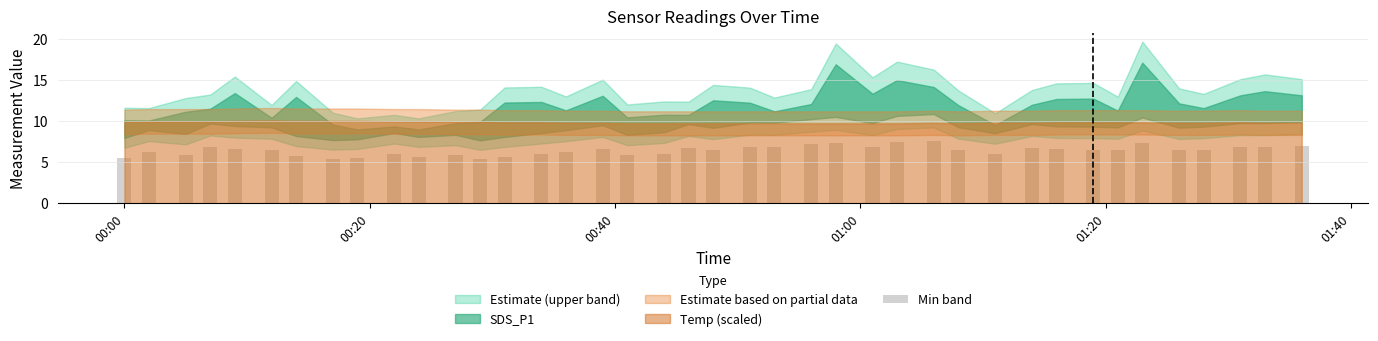

What is the smallest value displayed?

5.4